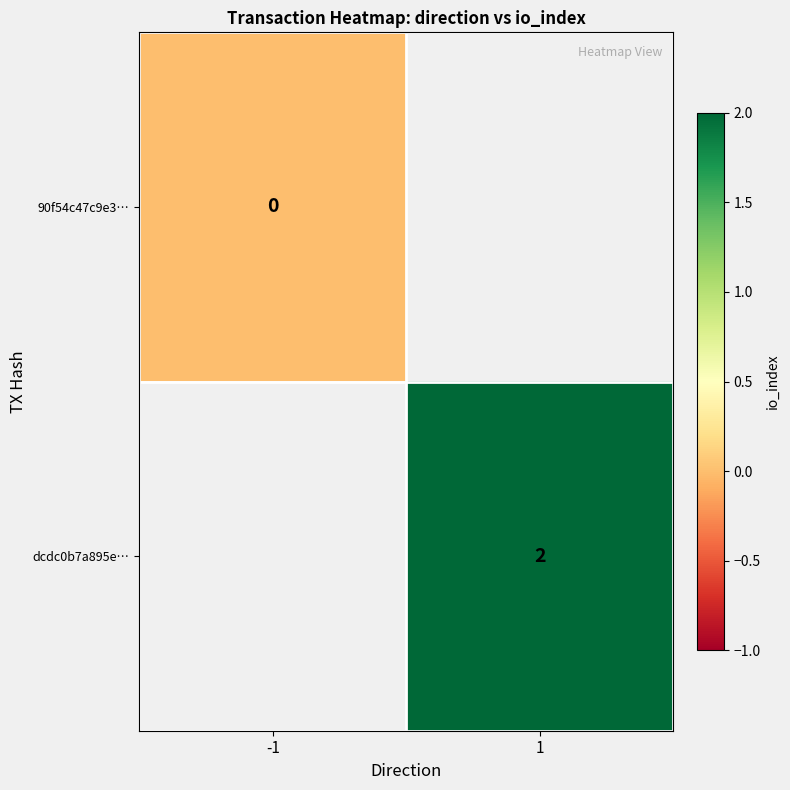

Where is 90f54c47c9e3… nearest to the value 0?

-1